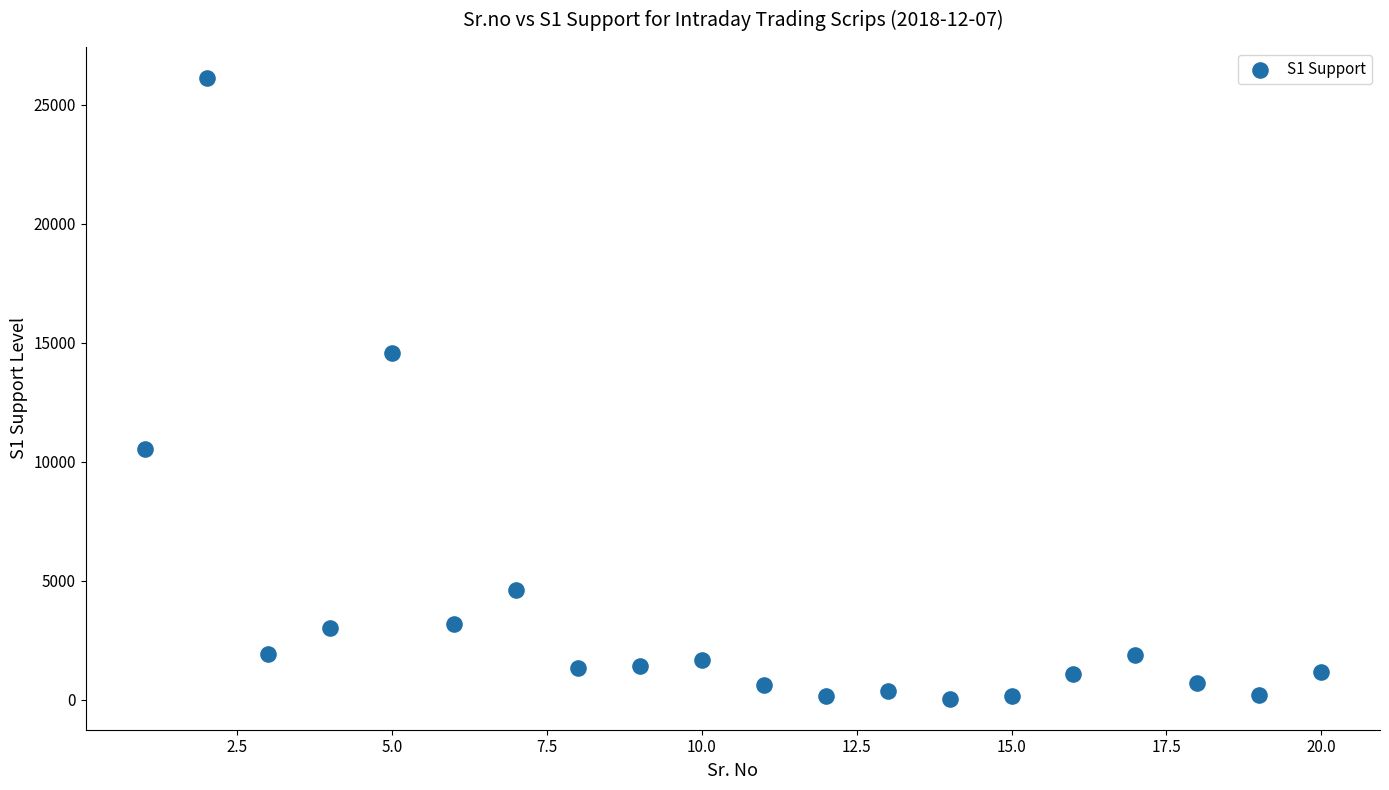

What is the range of X values (max minus min)?

19.0